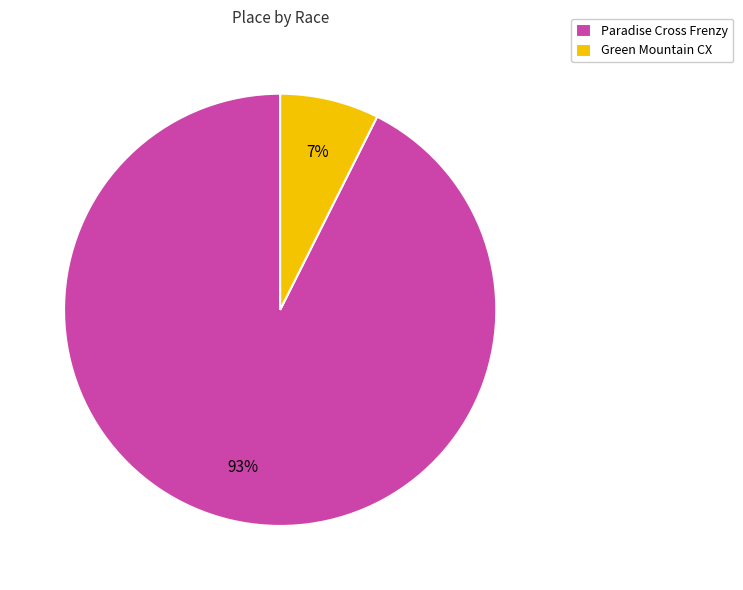

Is the sum of Green Mountain CX and Paradise Cross Frenzy greater than half?

Yes